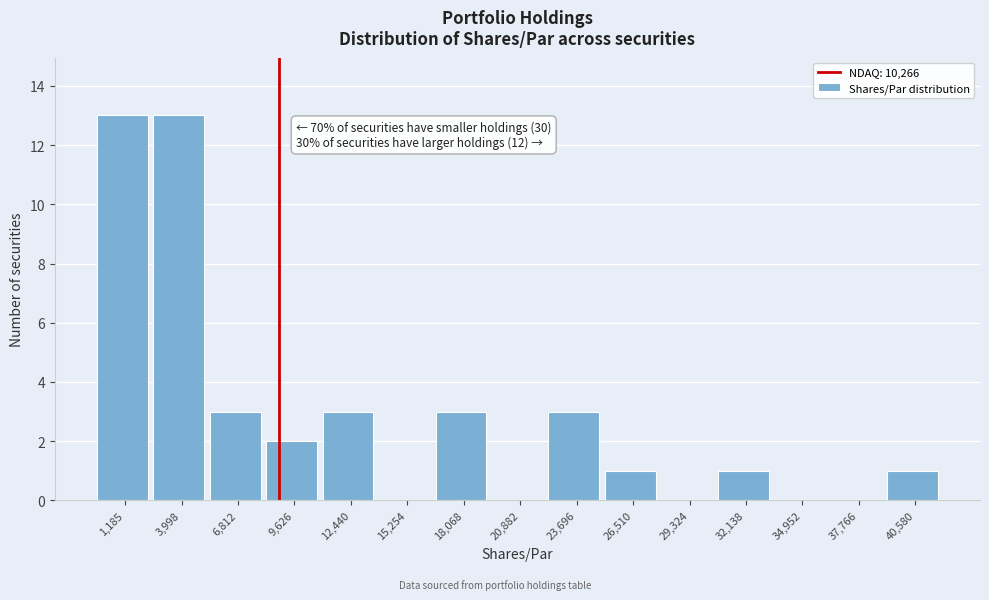

Reading right to left, transcribe all the data shown in this chart.

40,580=1	37,766=0	34,952=0	32,138=1	29,324=0	26,510=1	23,696=3	20,882=0	18,068=3	15,254=0	12,440=3	9,626=2	6,812=3	3,998=13	1,185=13